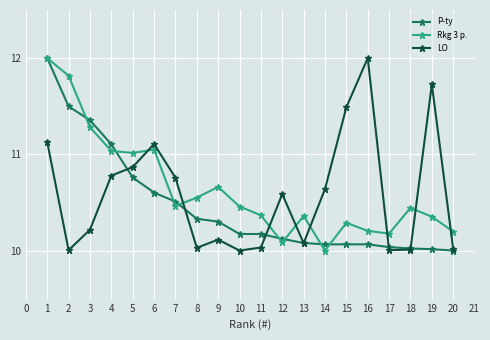

Is it true that LO equals 19.6 at 15?

False